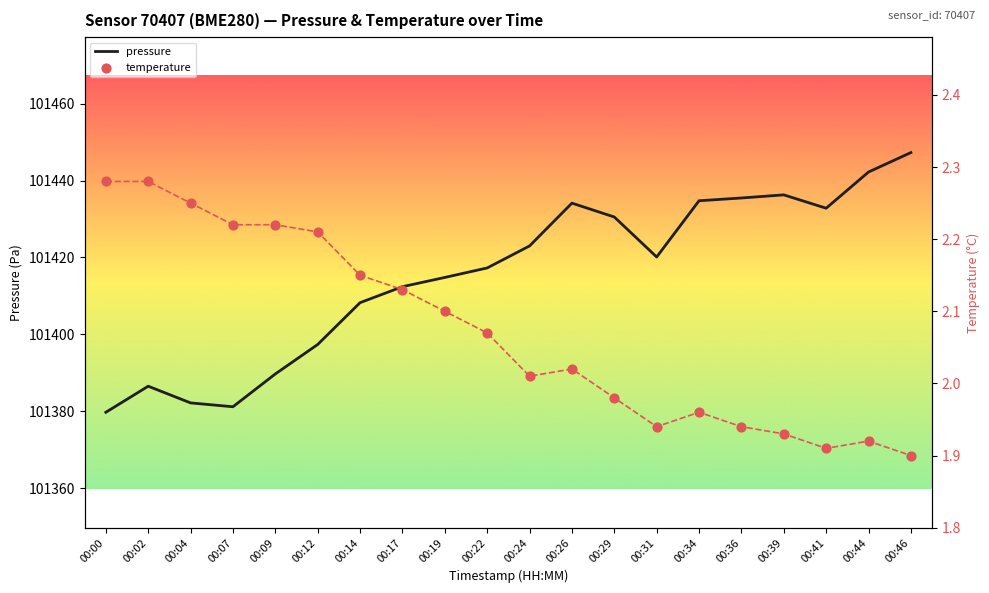

Which series has the largest Y range (max minus min)?

pressure